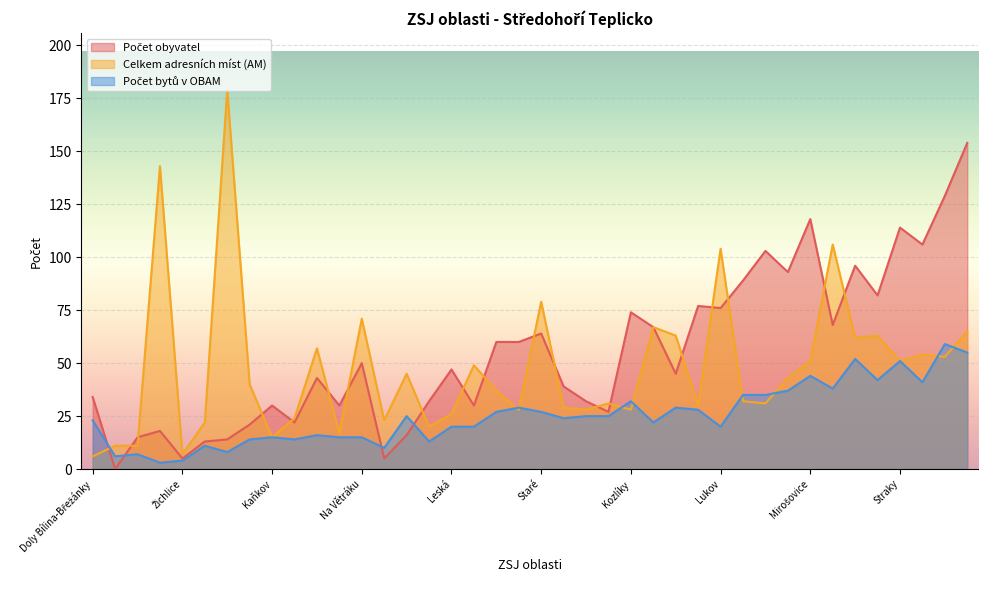

At which category does Počet obyvatel reach its first local valley?

Nemocnice